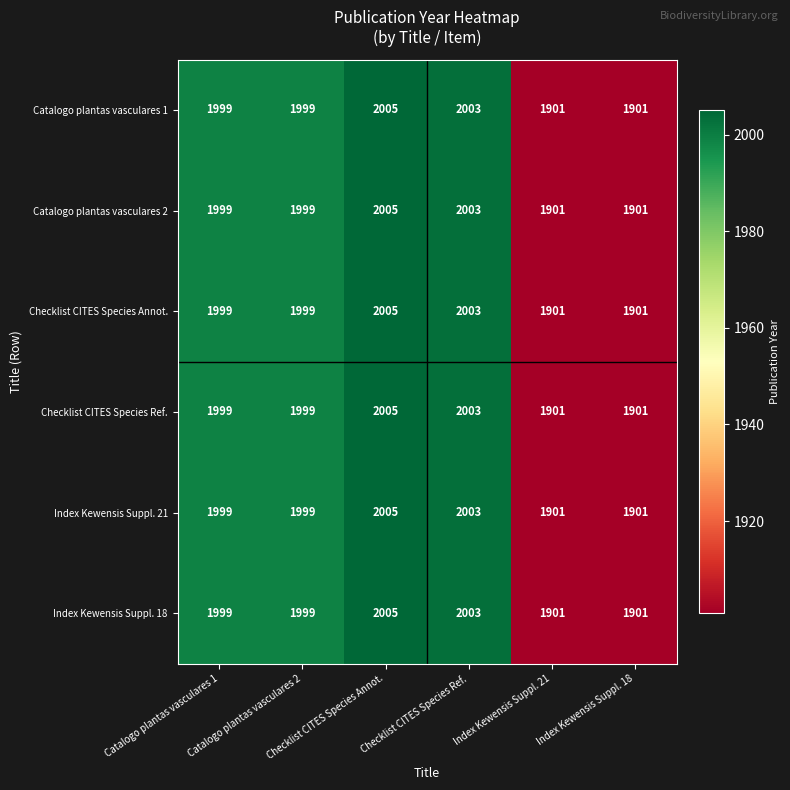

Count the number of data series in this chart.

6